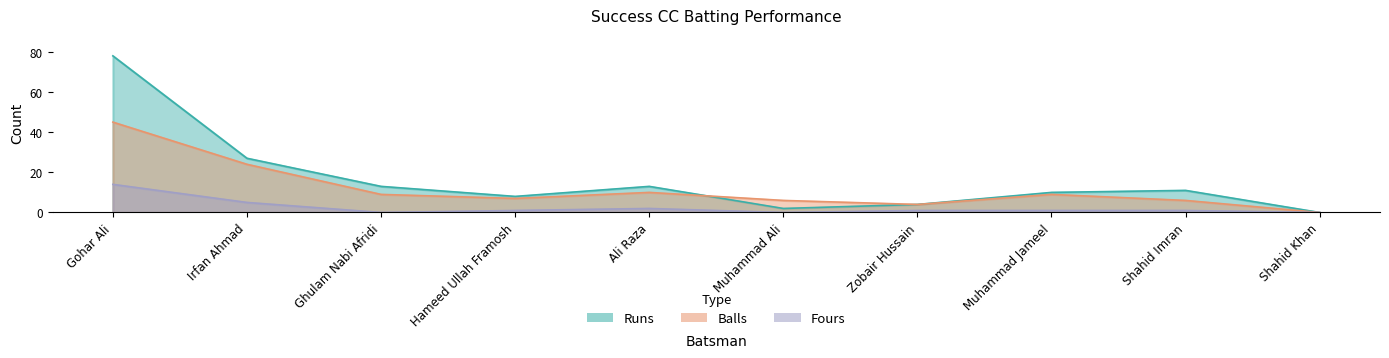

At which label does Runs first exceed 11?

Gohar Ali